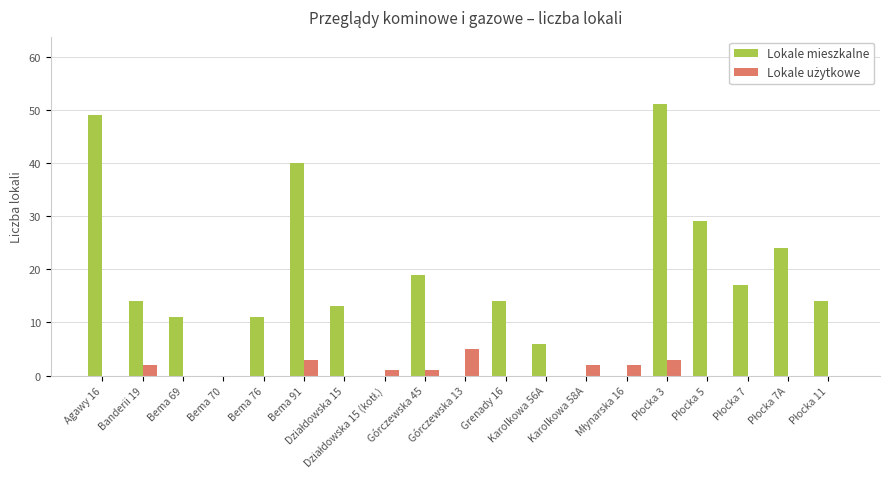

Which series has the largest total across all categories?

Lokale mieszkalne